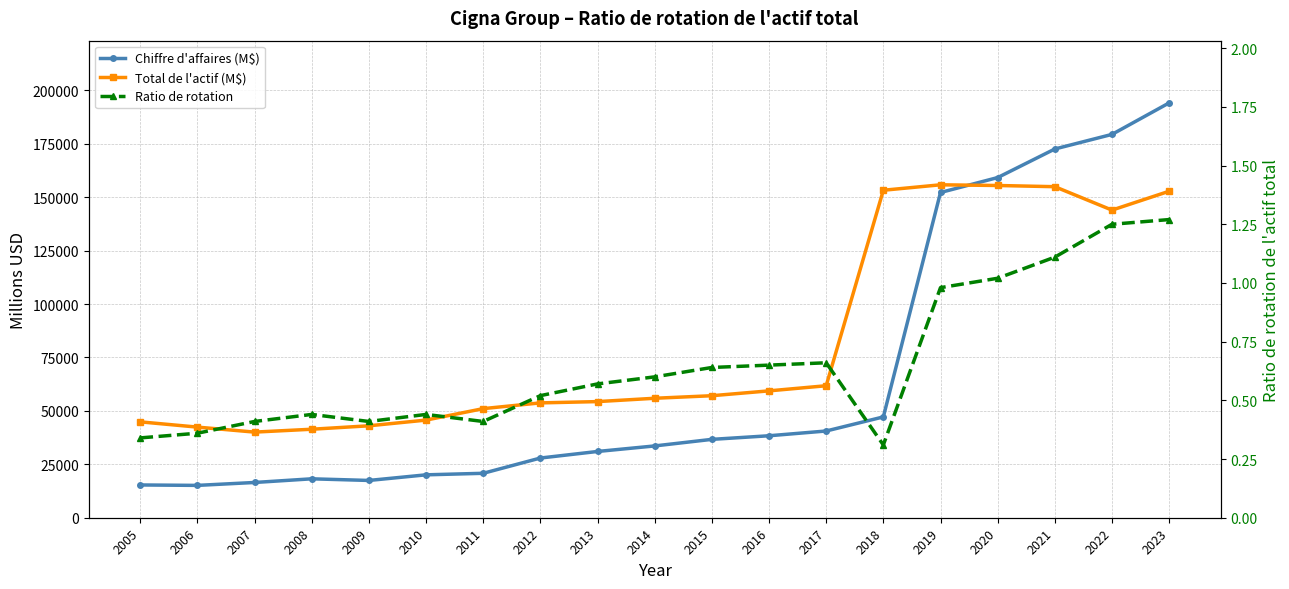

Reading left to right, what are all the values shown in this chart?

Chiffre d'affaires (M$): 15332.0	15132.0	16494.0	18208.0	17443.0	20073.0	20790.0	27931.0	31003.0	33594.0	36666.0	38352.0	40580.0	47170.0	152176.0	159157.0	172529.0	179361.0	194099.0
Total de l'actif (M$): 44863.0	42399.0	40065.0	41406.0	43013.0	45682.0	51047.0	53734.0	54336.0	55896.0	57088.0	59360.0	61759.0	153226.0	155774.0	155451.0	154889.0	143932.0	152761.0
Ratio de rotation: 0.3	0.4	0.4	0.4	0.4	0.4	0.4	0.5	0.6	0.6	0.6	0.7	0.7	0.3	1.0	1.0	1.1	1.2	1.3